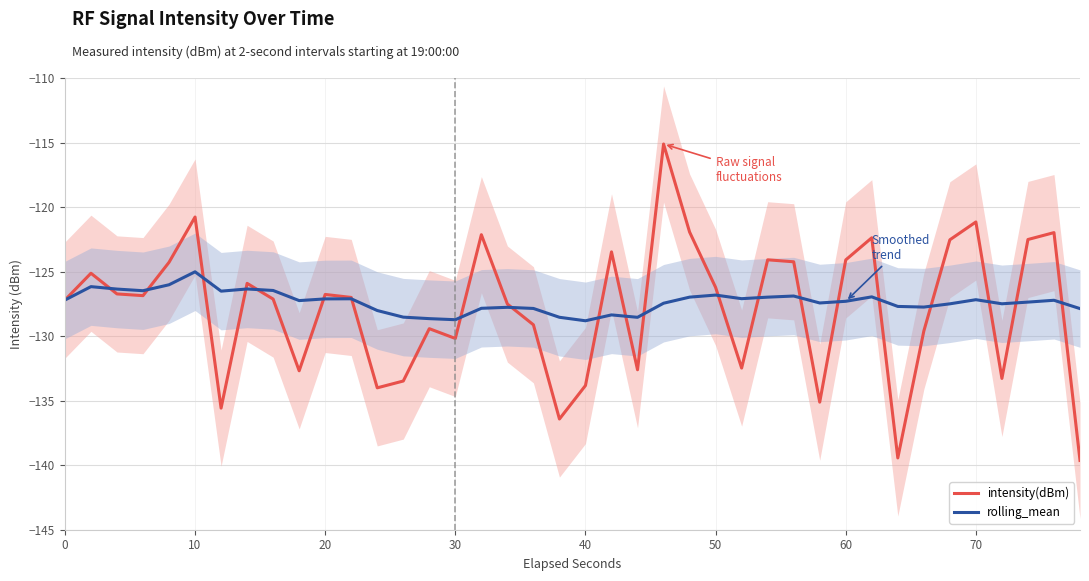

What is the smallest value displayed?

-139.6